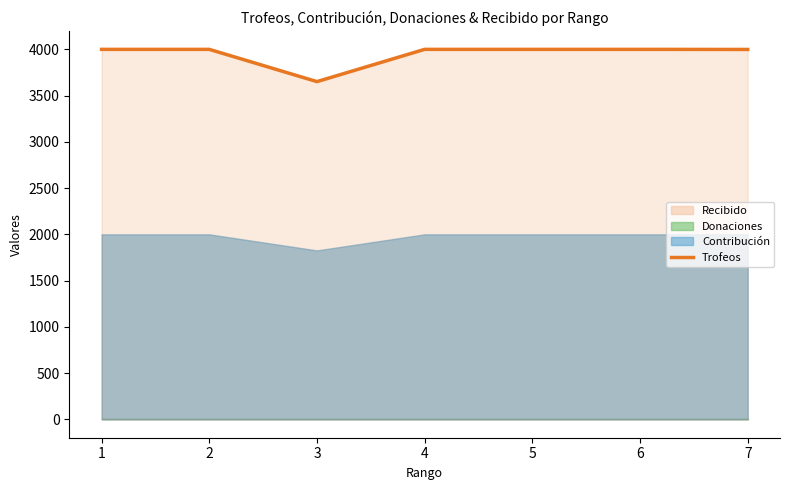

Rank the categories by value from highest to lowest.

1, 2, 4, 5, 6, 7, 3